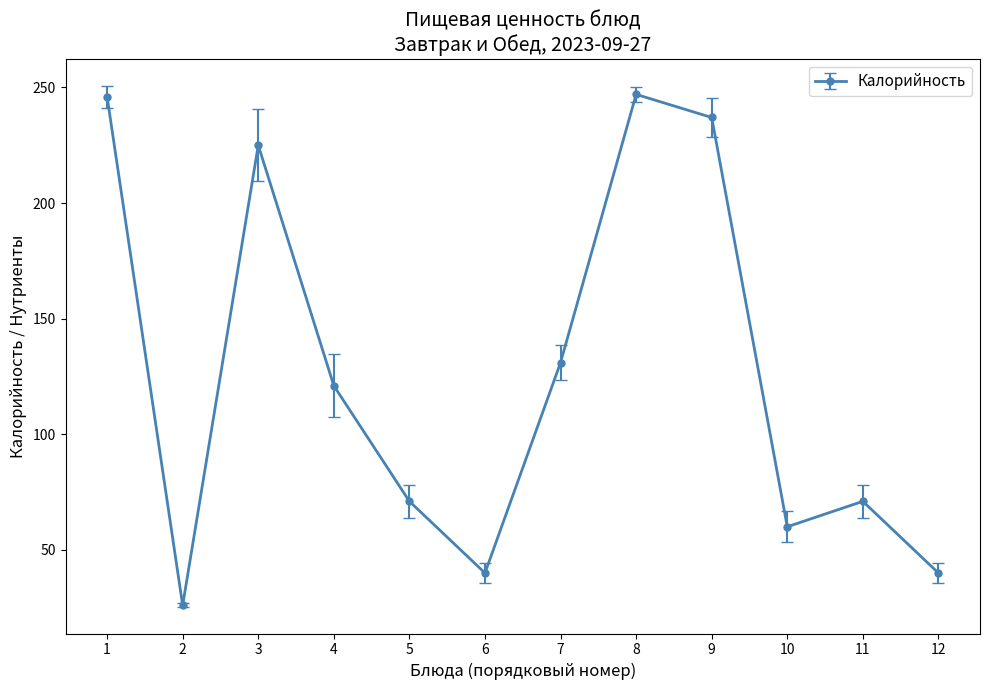

The chart shows a value of 60 at 10. True or false?

True